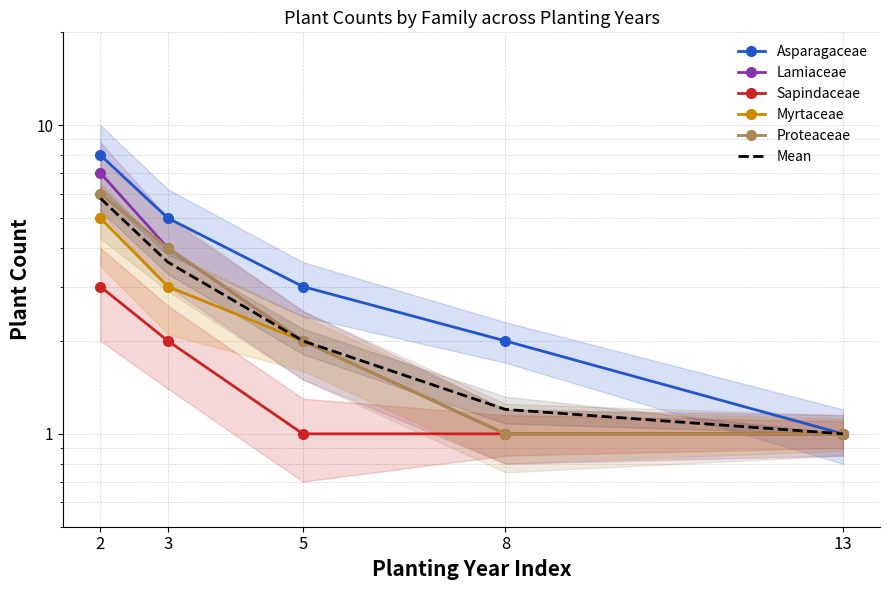

How many data points in Asparagaceae are less than 3?

2